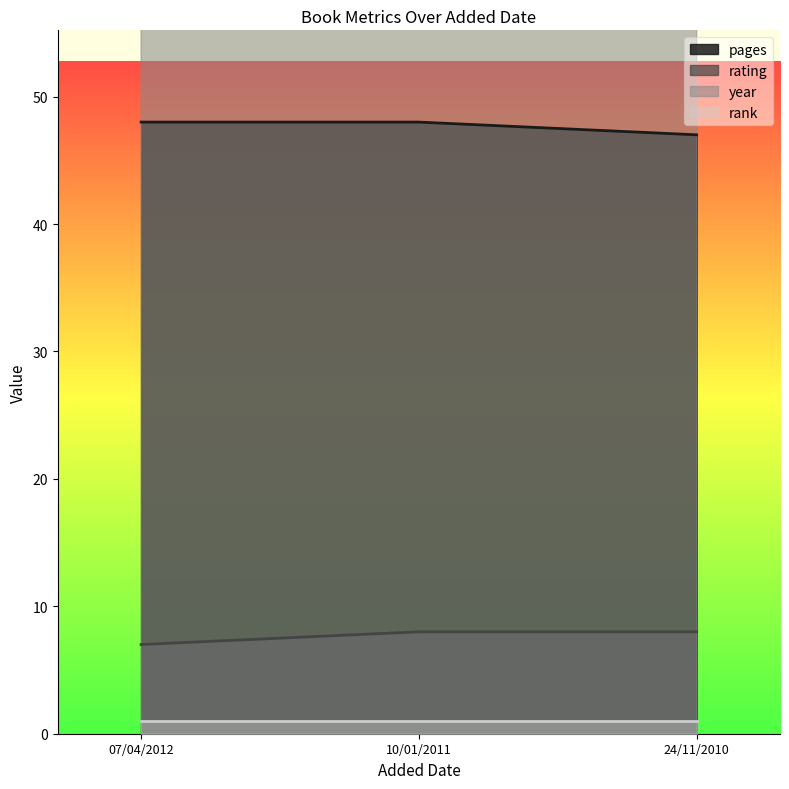

What is the maximum value for rating?

8